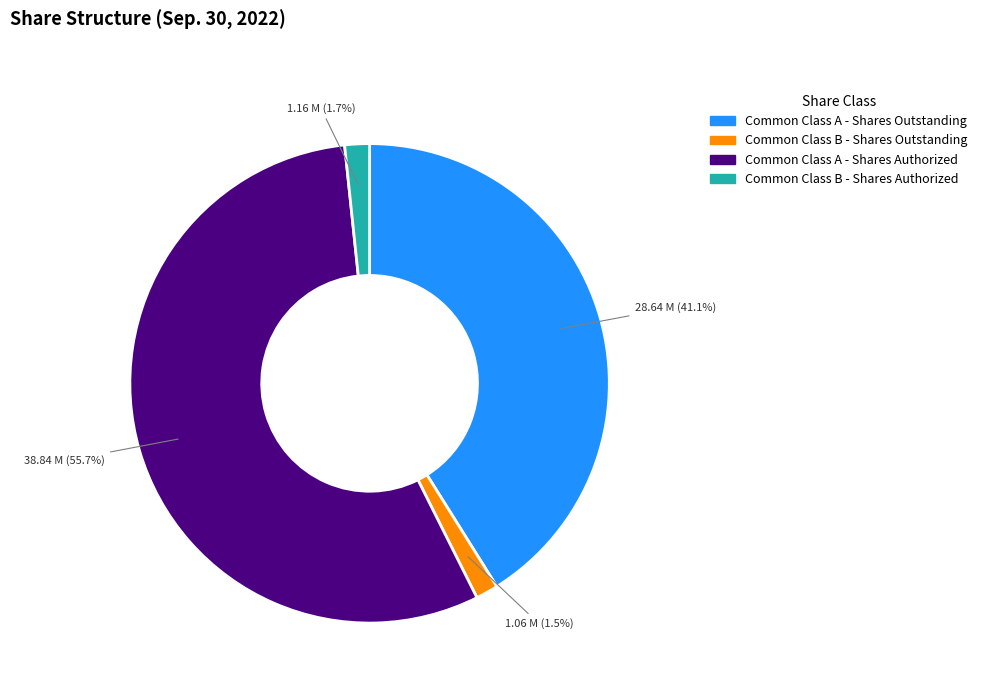

To the nearest percent, what is the difference between the largest and smallest slice percentages?

54%